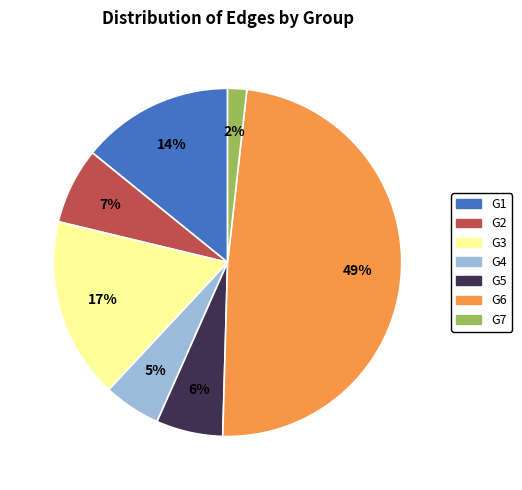

Is there a majority slice in this chart?

No